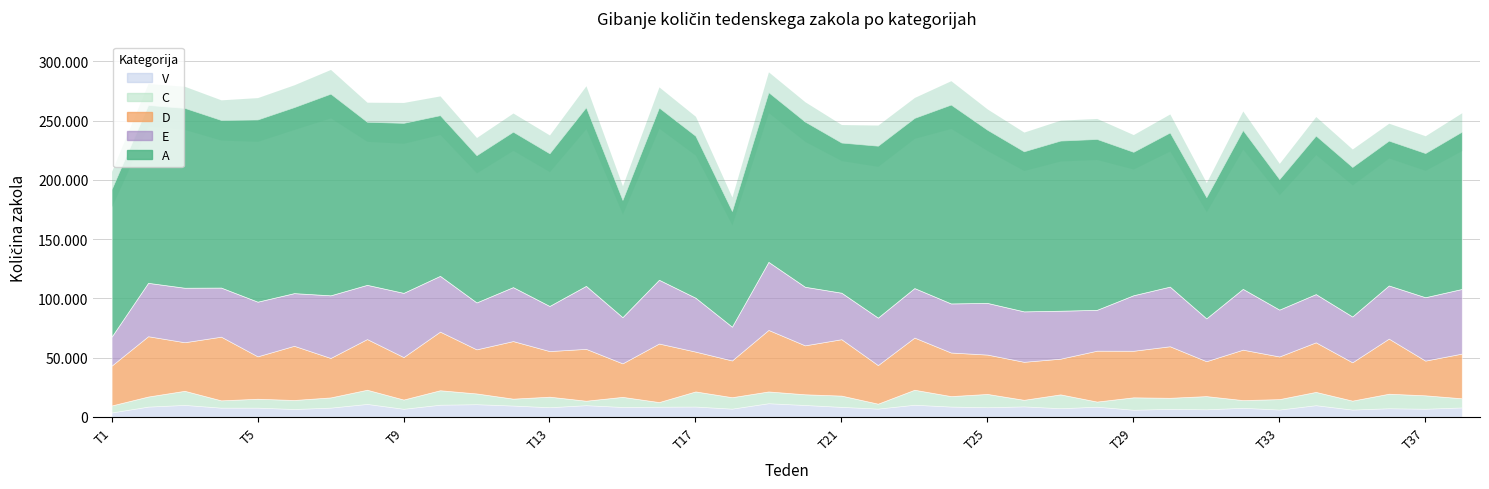

True or false: C and E cross at least once.

False